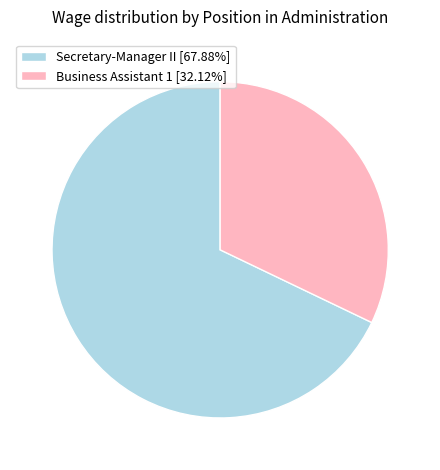

True or false: Business Assistant 1 accounts for 42% of the total.

False